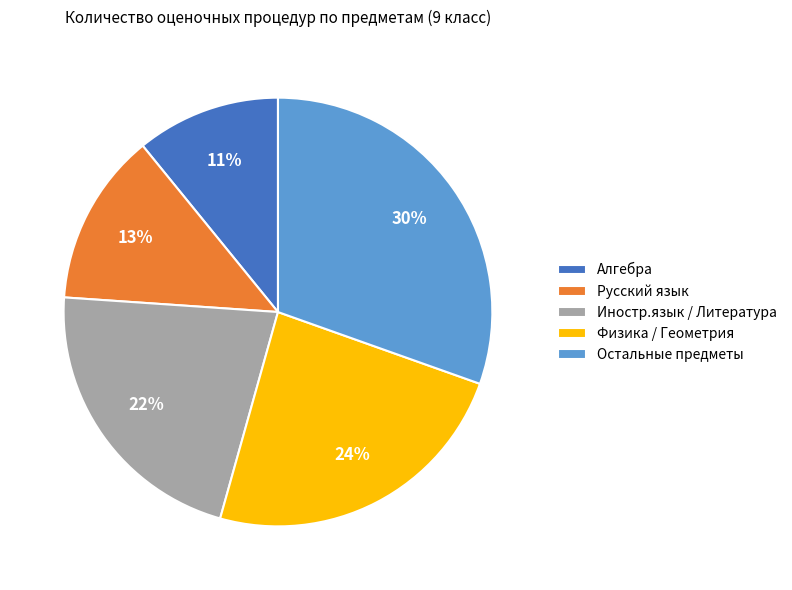

Approximately how many times larger is the value at Русский язык compared to Алгебра?

1.2